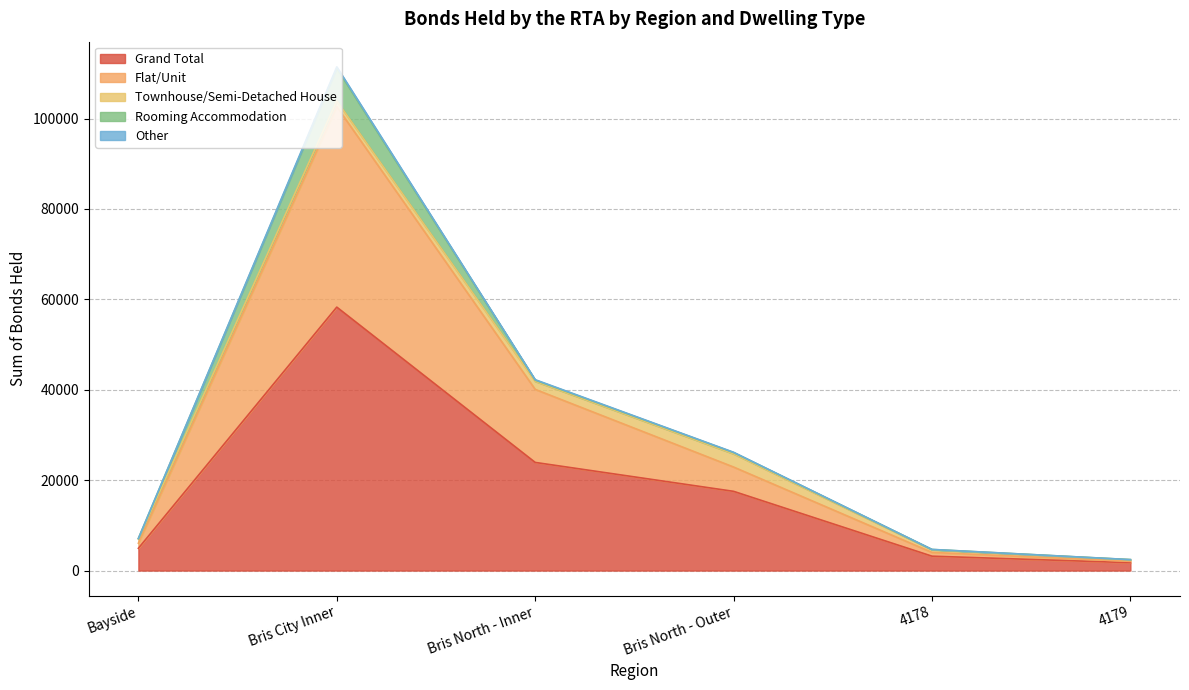

Which category has the lowest value in the Flat/Unit series?

4179